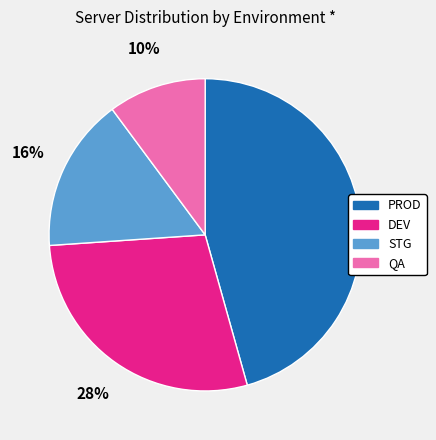

Rank the categories by value from highest to lowest.

PROD, DEV, STG, QA